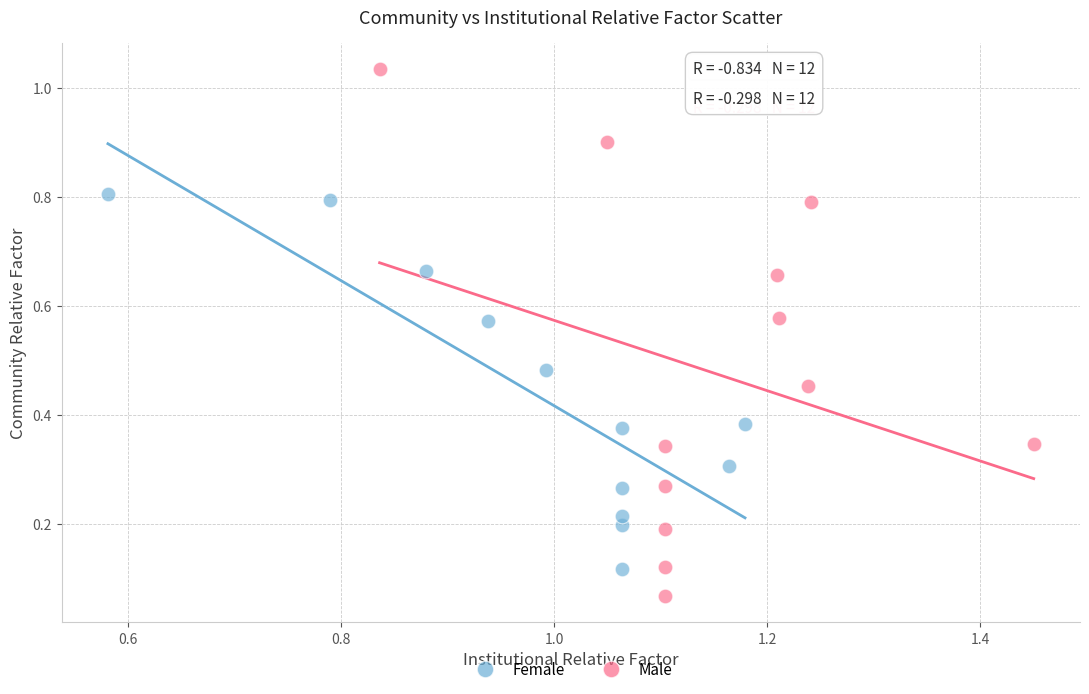

Which series reaches the minimum Y coordinate?

Male